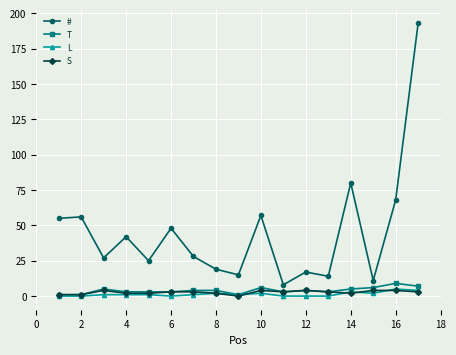

Is this an area chart (filled region under the line)?

No